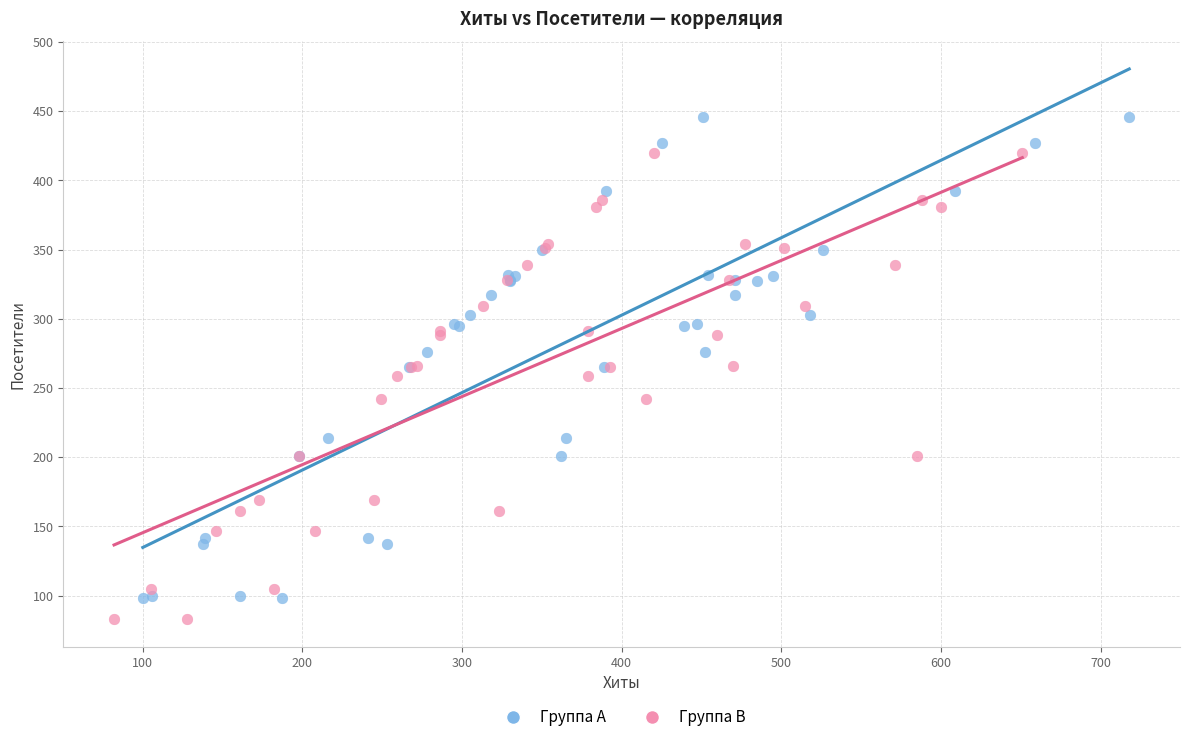

Which series has the widest spread of Y values?

Группа A